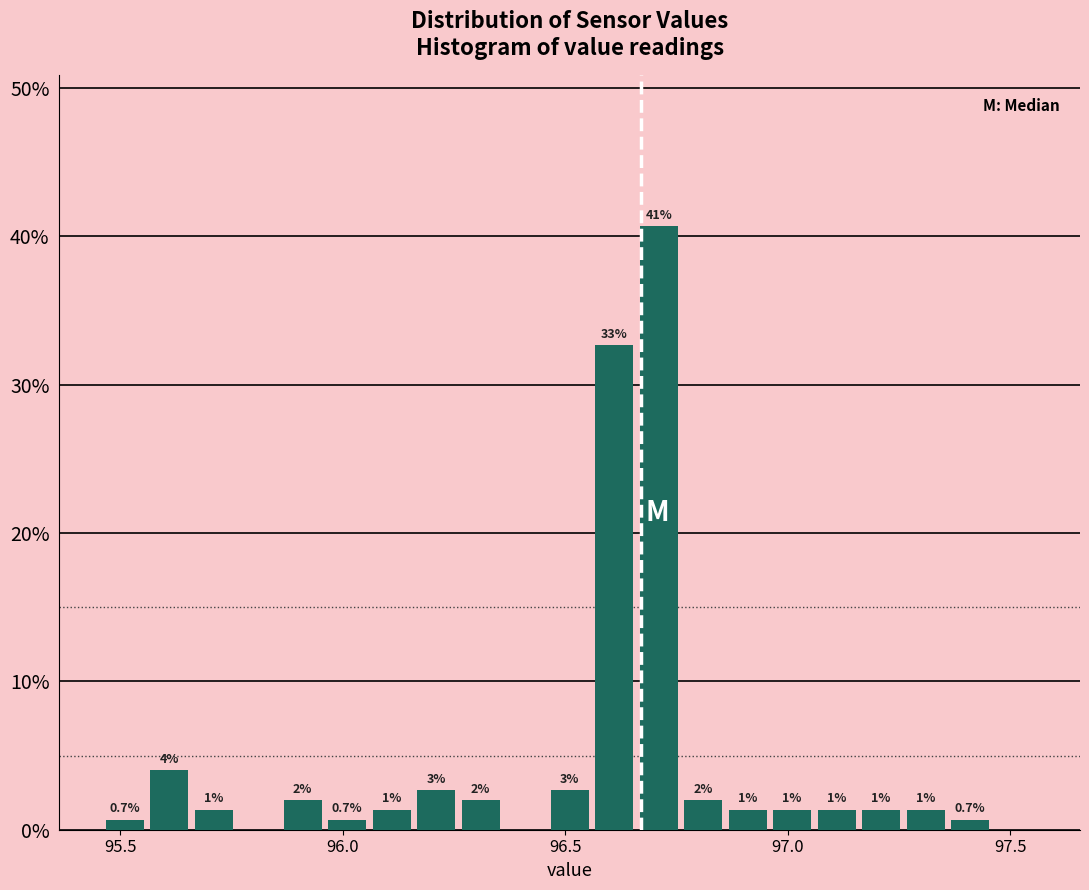

Read against the x-axis, roughly where is the centre of the tallest bar?

96.70